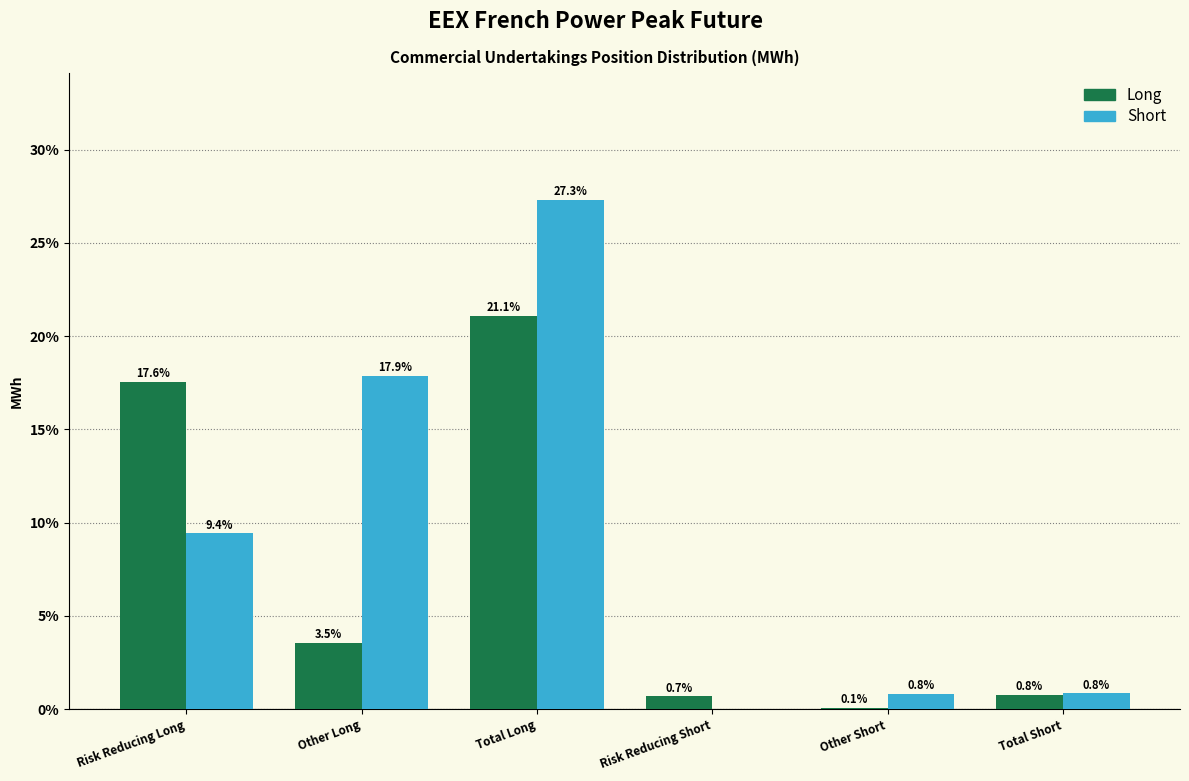

Which category has the highest value in the Long series?

Total Long